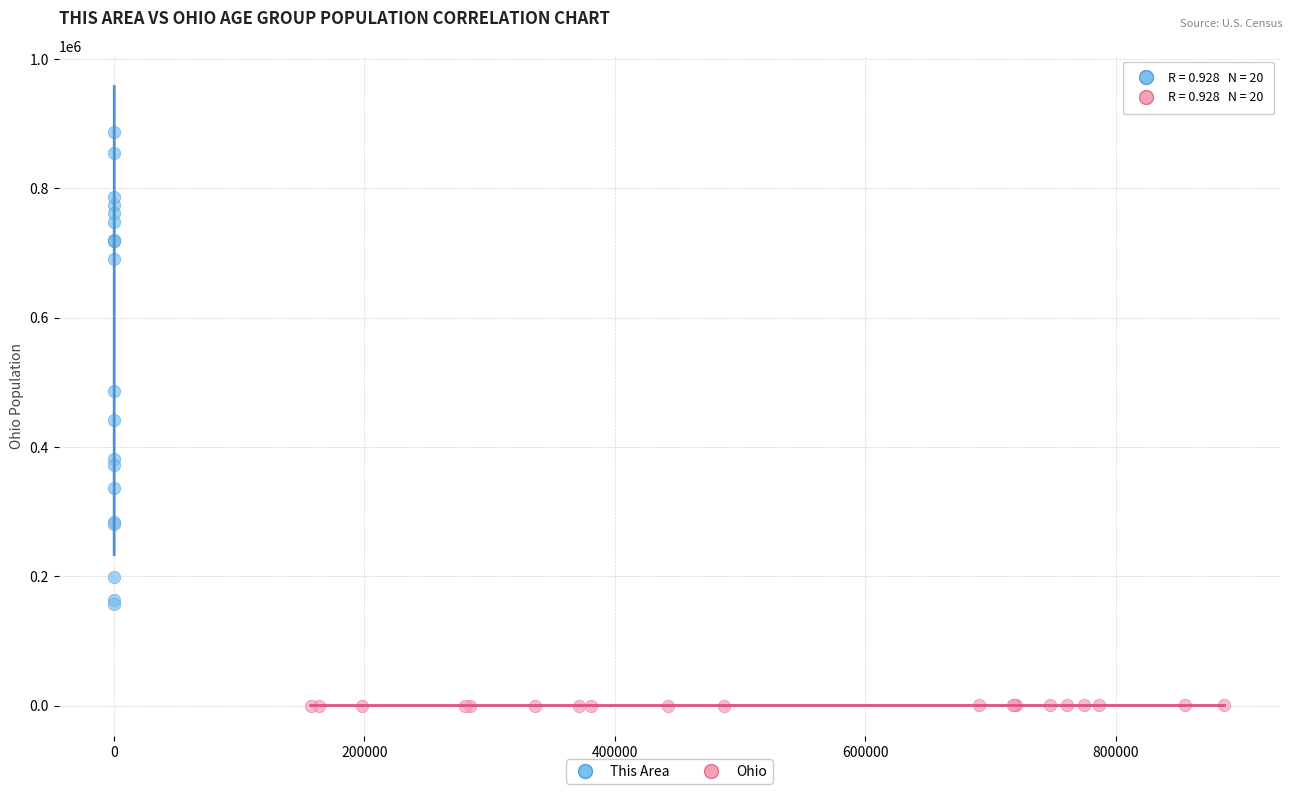

Which series contains the lowest Y value?

Ohio